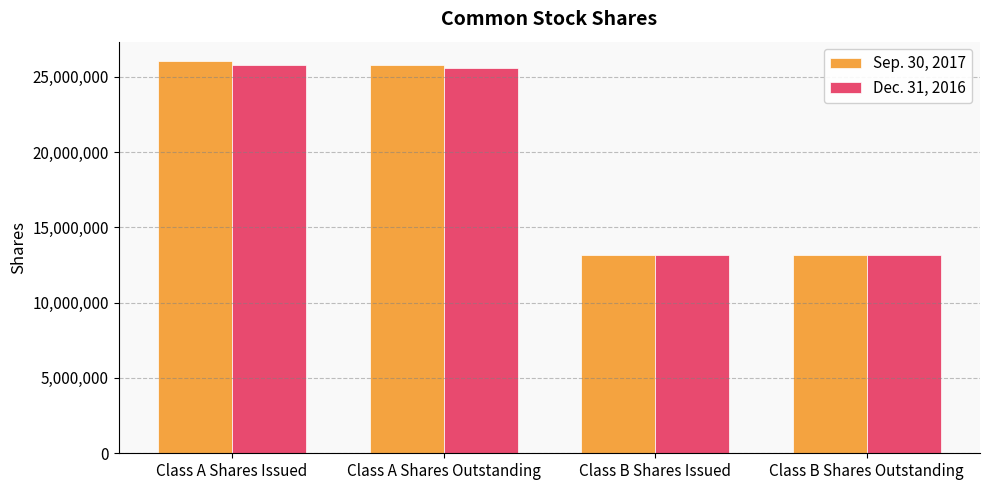

Reading right to left, extract all data points from this chart.

Sep. 30, 2017: Class B Shares Outstanding=13189245	Class B Shares Issued=13189245	Class A Shares Outstanding=25778787	Class A Shares Issued=26022900
Dec. 31, 2016: Class B Shares Outstanding=13190745	Class B Shares Issued=13190745	Class A Shares Outstanding=25551860	Class A Shares Issued=25795973